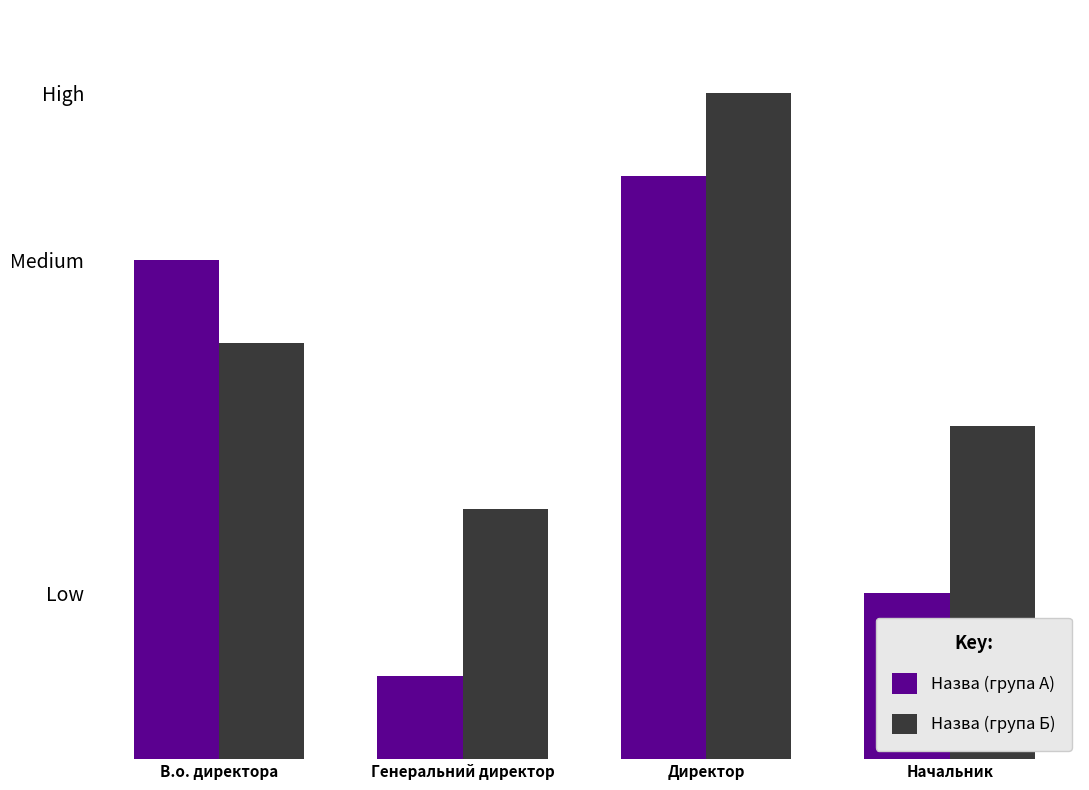

What are all the series names shown in the legend?

Назва (група А), Назва (група Б)